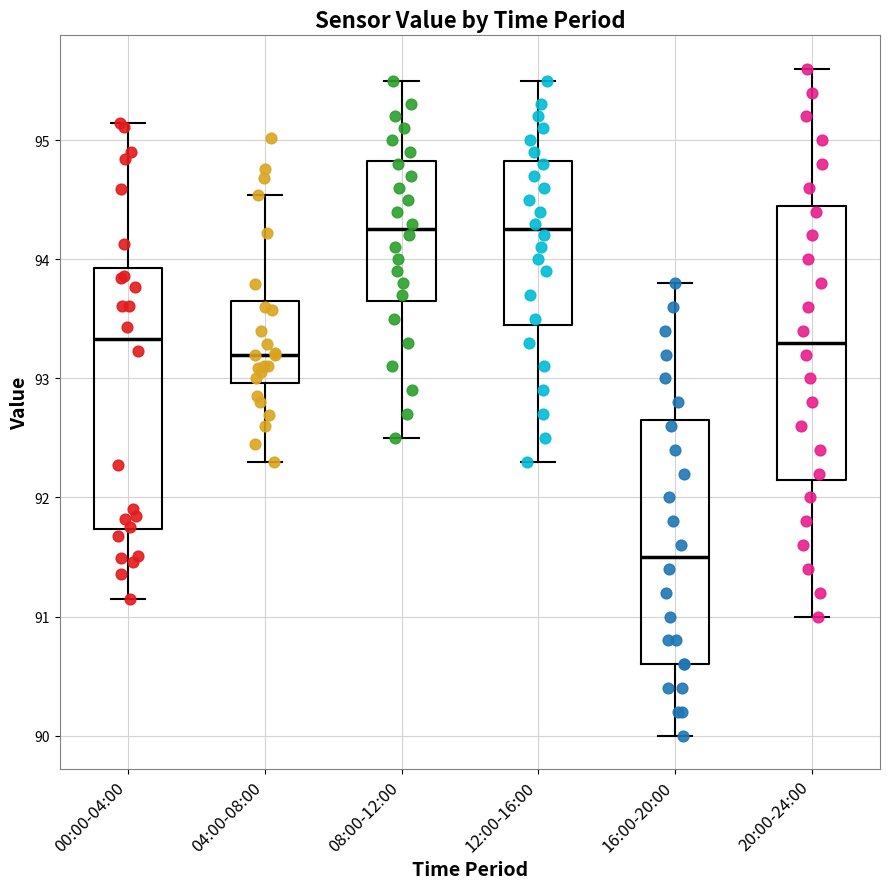

Comparing the boxes themselves (not the whiskers), which one is the tallest?

20:00-24:00